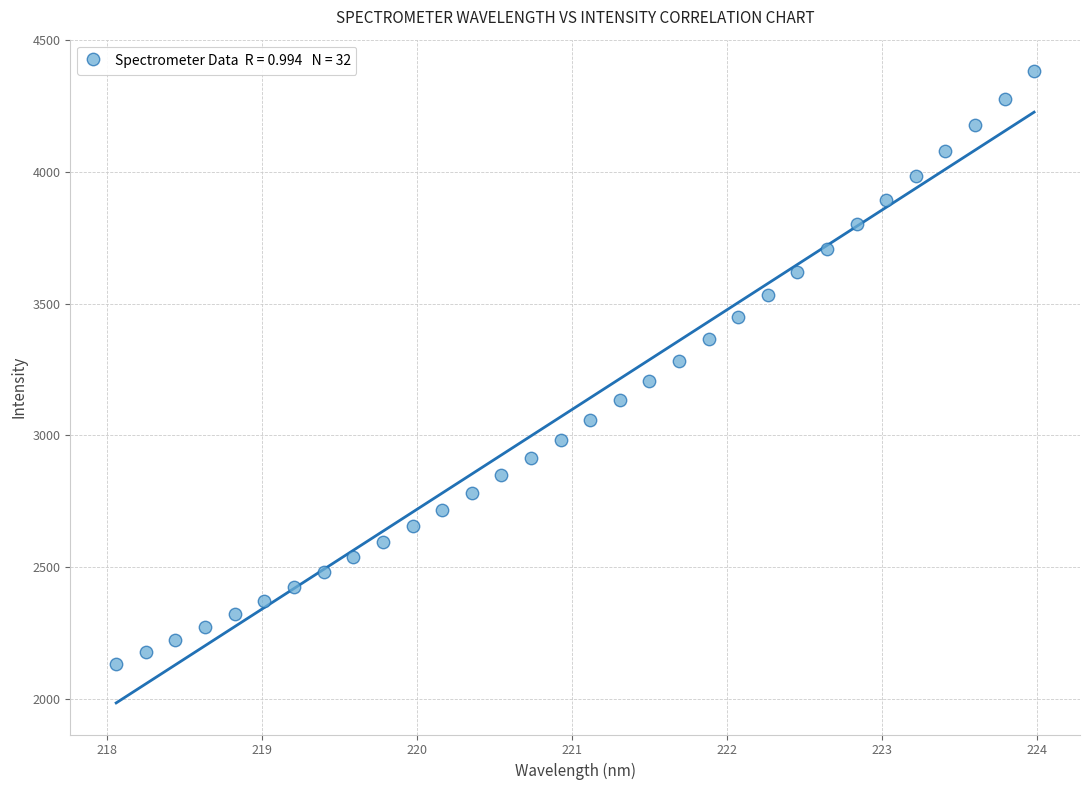

What is the range of X values (max minus min)?

5.9